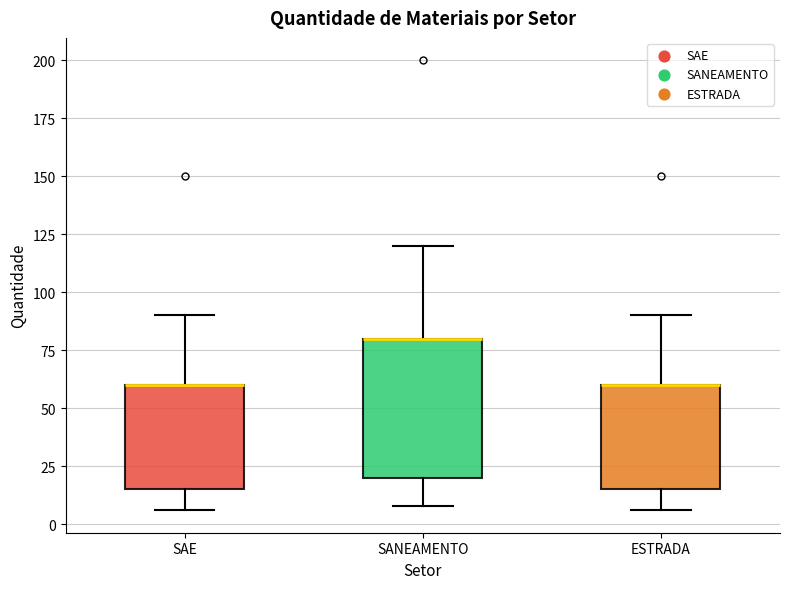

Where does the upper whisker of the box for SANEAMENTO end on the y-axis? The values are not printed on the chart, so give them approximately, as read against the axis.

120